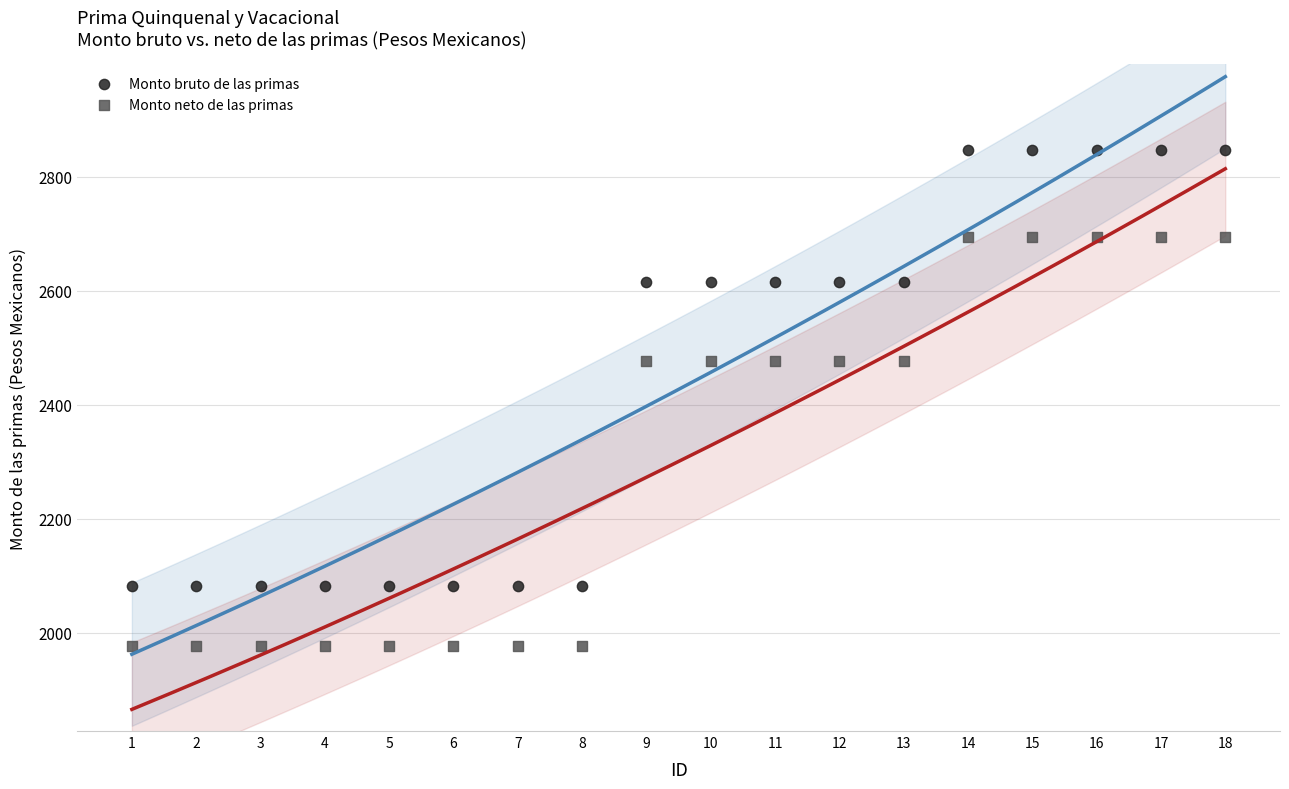

What are all the series names shown in the legend?

Monto bruto de las primas, Monto neto de las primas